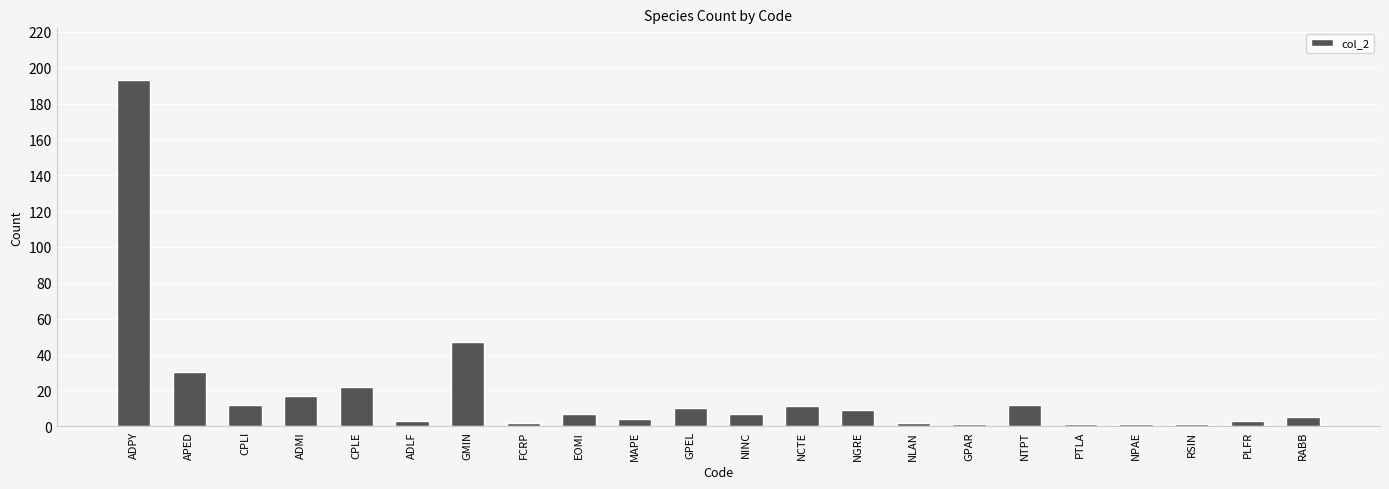

Is it true that the value at ADPY is 193?

True